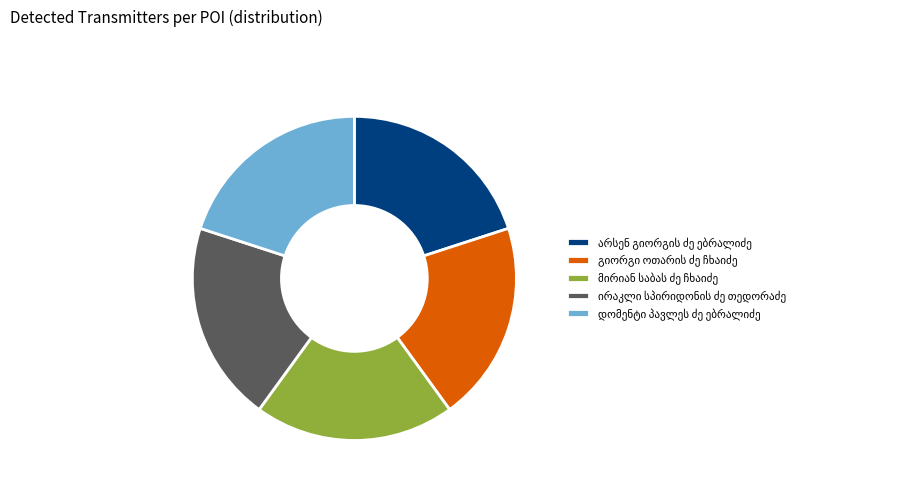

Is there any slice that represents more than half of the pie?

No